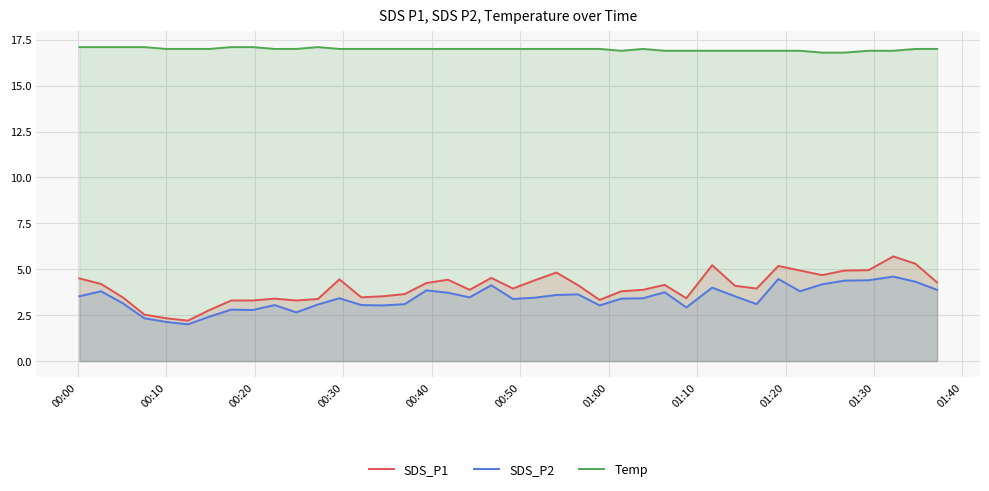

Which series has the widest spread of values?

SDS_P1